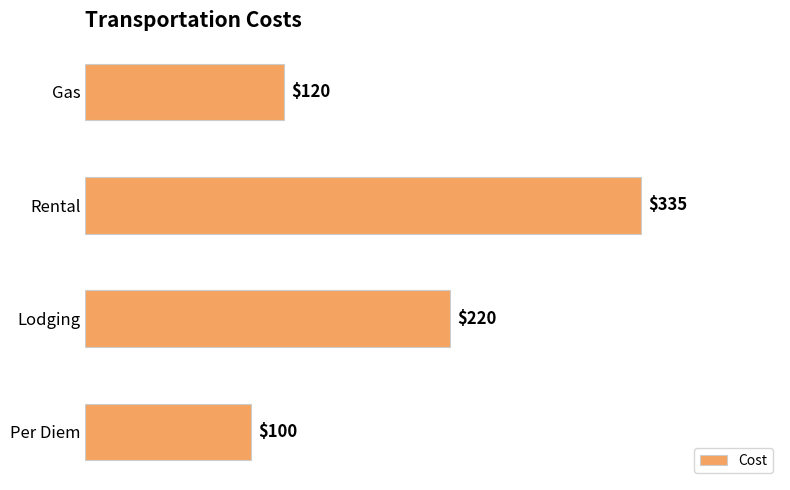

Reading top to bottom, what are all the values shown in this chart?

Gas=120	Rental=335	Lodging=220	Per Diem=100